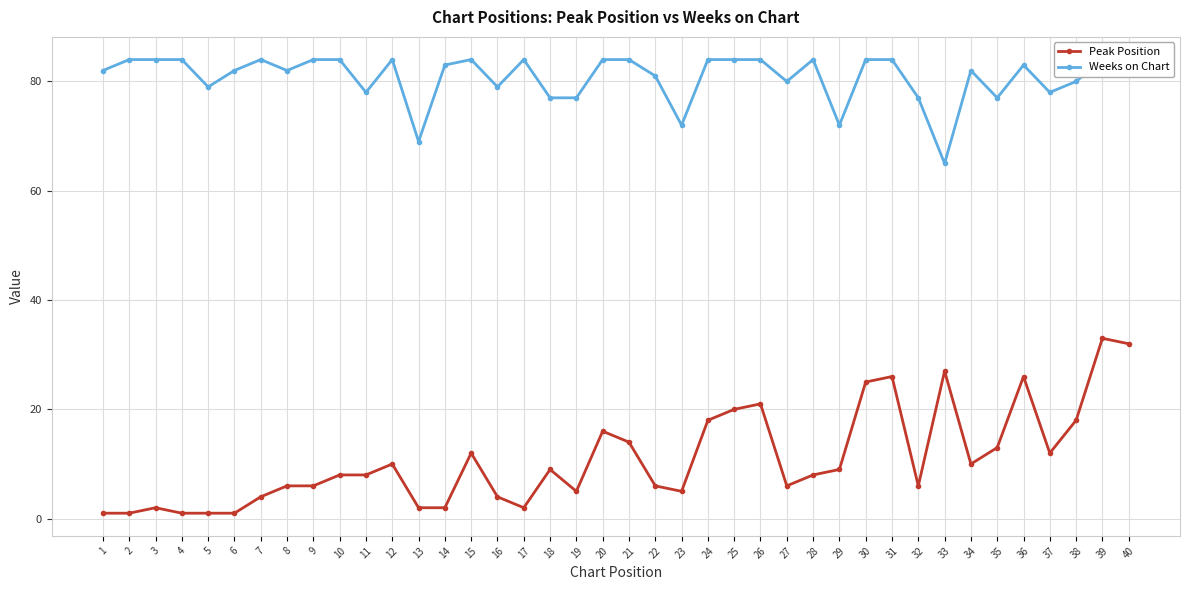

What is the difference between the highest and lowest values at 8?

76